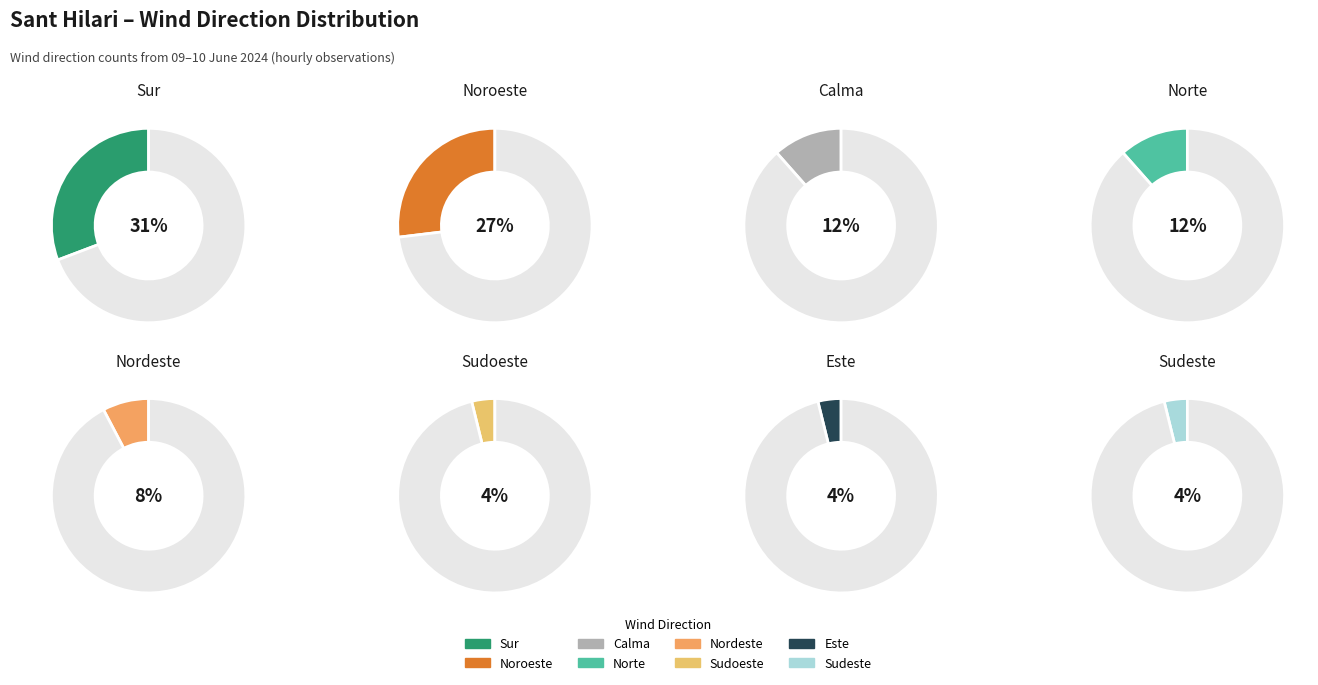

Rank the categories by value from lowest to highest.

Sudoeste, Este, Sudeste, Nordeste, Calma, Norte, Noroeste, Sur